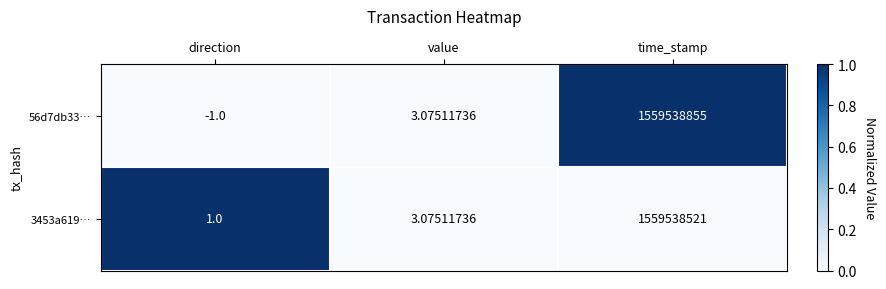

What is the total value across all series at time_stamp?

3119077376.0